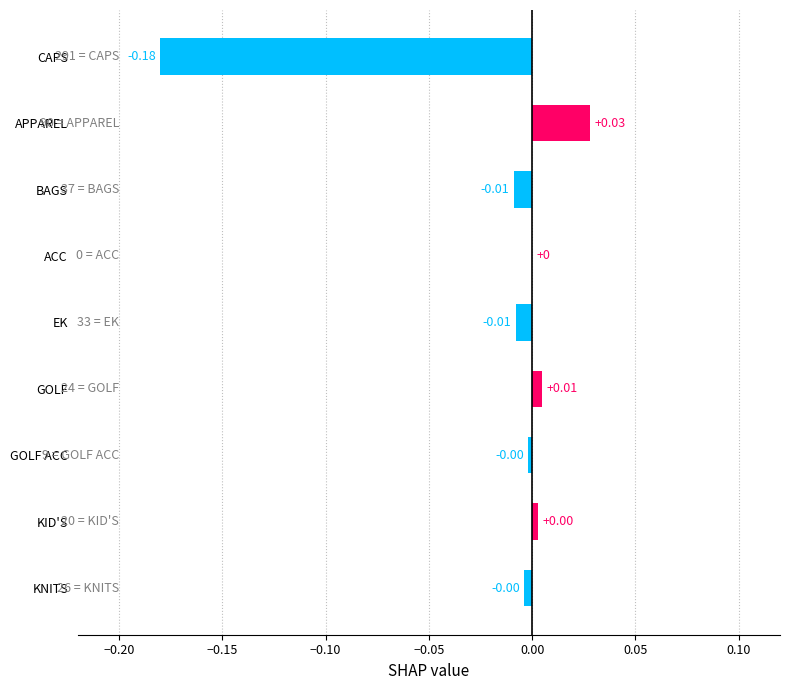

Count the number of categories in the chart.

9